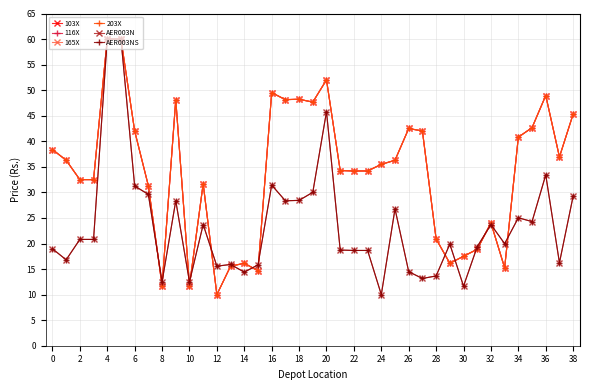

What is the label of the 32nd point from the left?

31